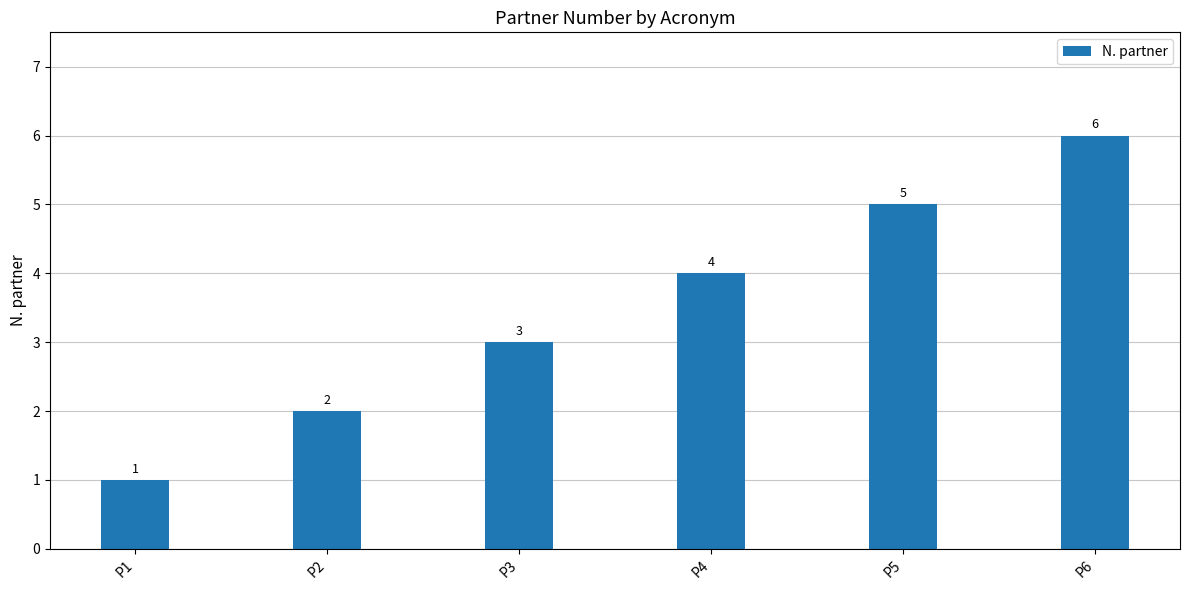

True or false: the data shows 2 at P2.

True